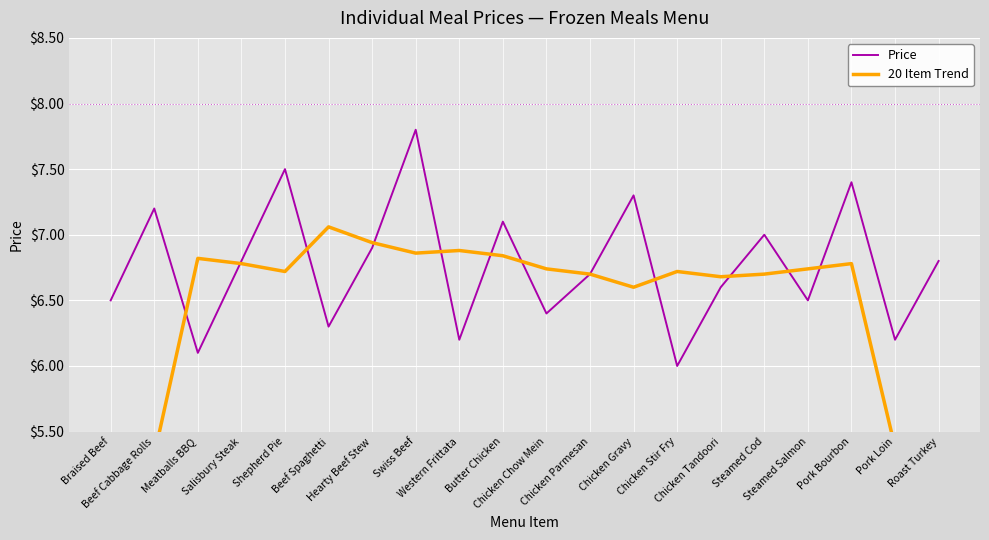

What position from the right is Chicken Parmesan?

9